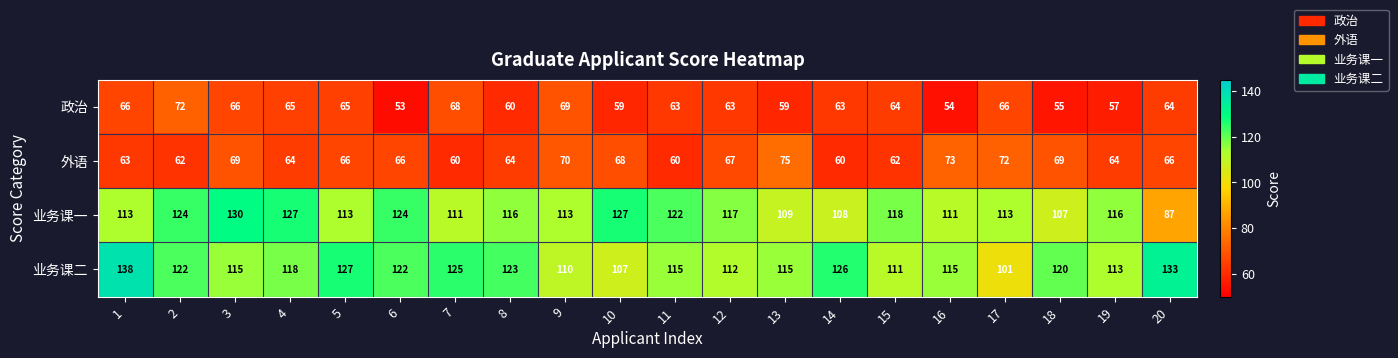

Is it true that 业务课一 equals 113 at 5?

True